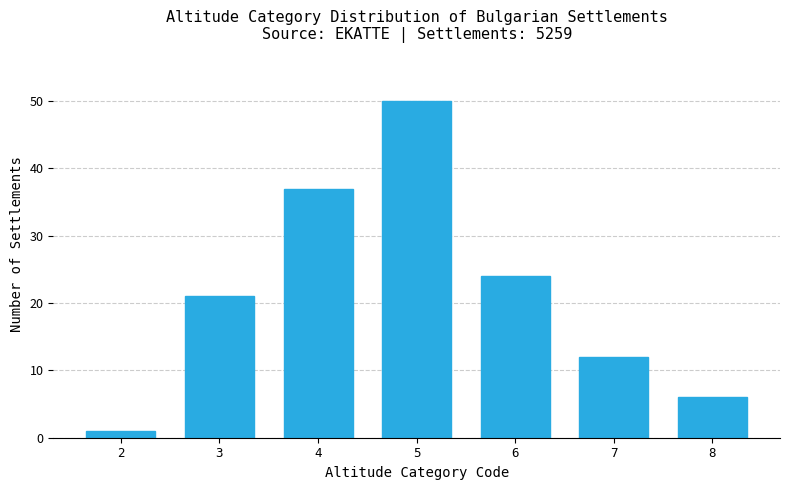

Reading left to right, transcribe all the data shown in this chart.

1	21	37	50	24	12	6